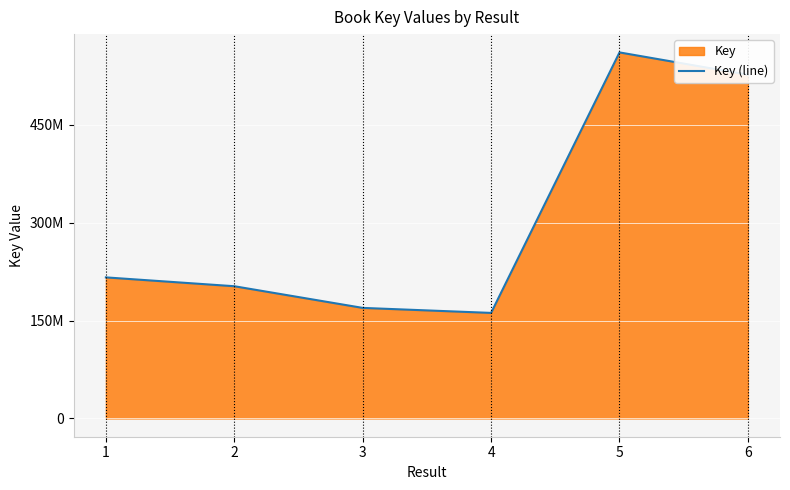

List the labels in order of value, smallest first.

4, 3, 2, 1, 6, 5